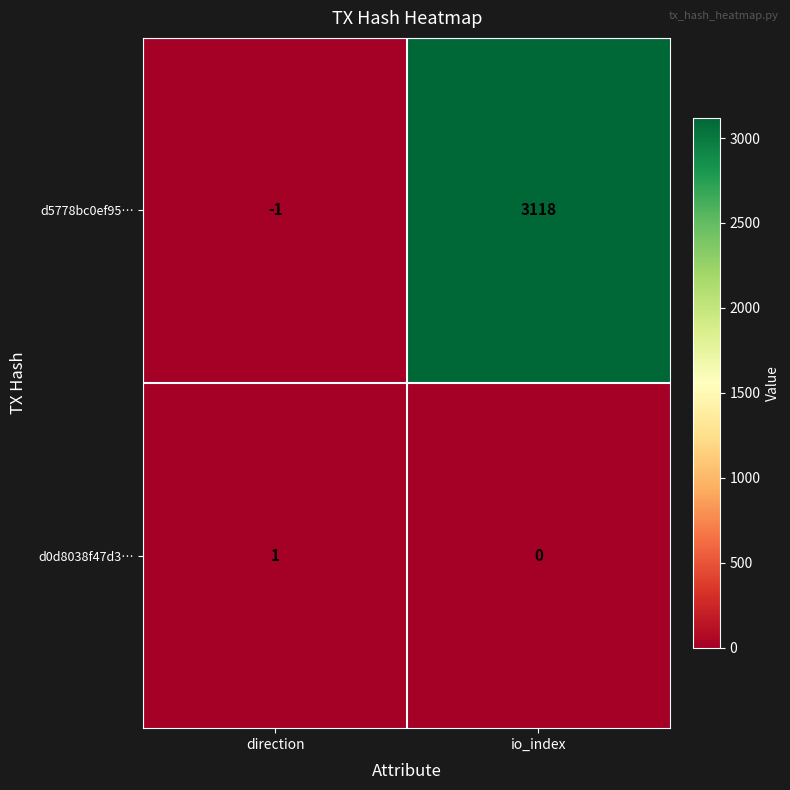

Where is d0d8038f47d3… nearest to the value 0?

io_index